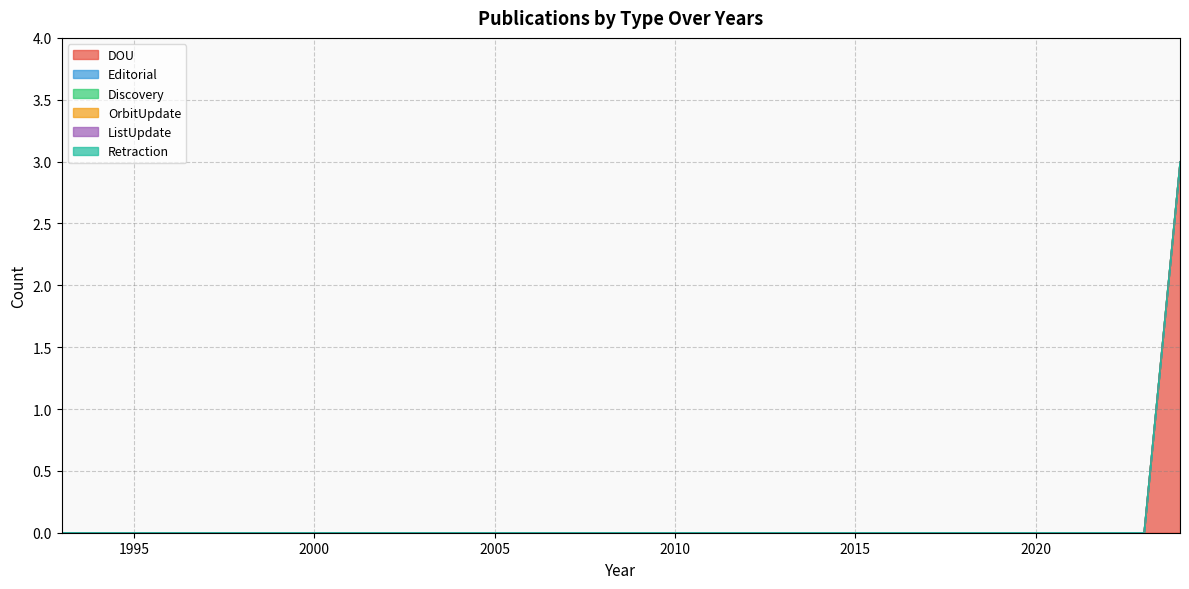

Which series has the widest spread of values?

DOU